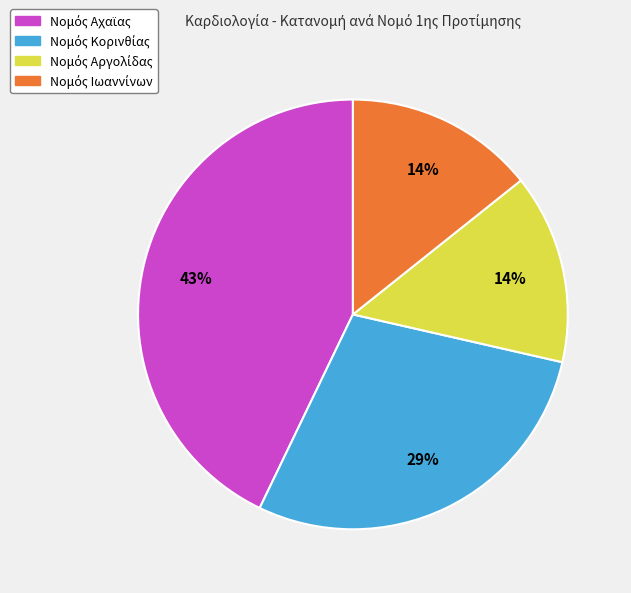

To the nearest percent, what is the average slice percentage?

25%